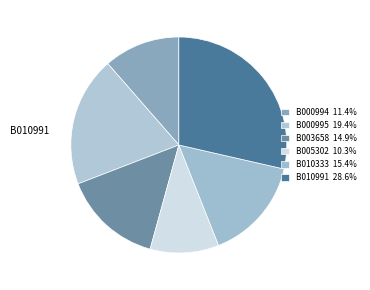

Rank the categories by value from highest to lowest.

B010991, B000995, B010333, B003658, B000994, B005302